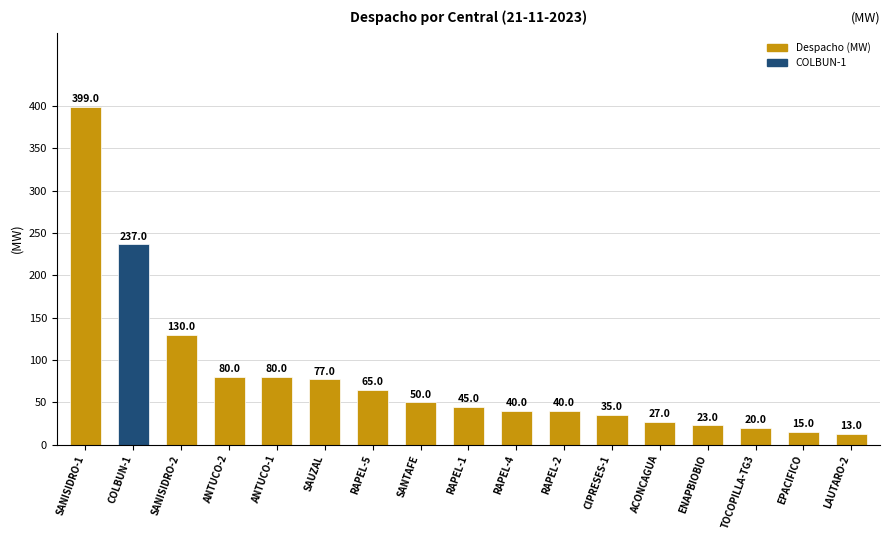

Between LAUTARO-2 and SANISIDRO-2, which is larger?

SANISIDRO-2